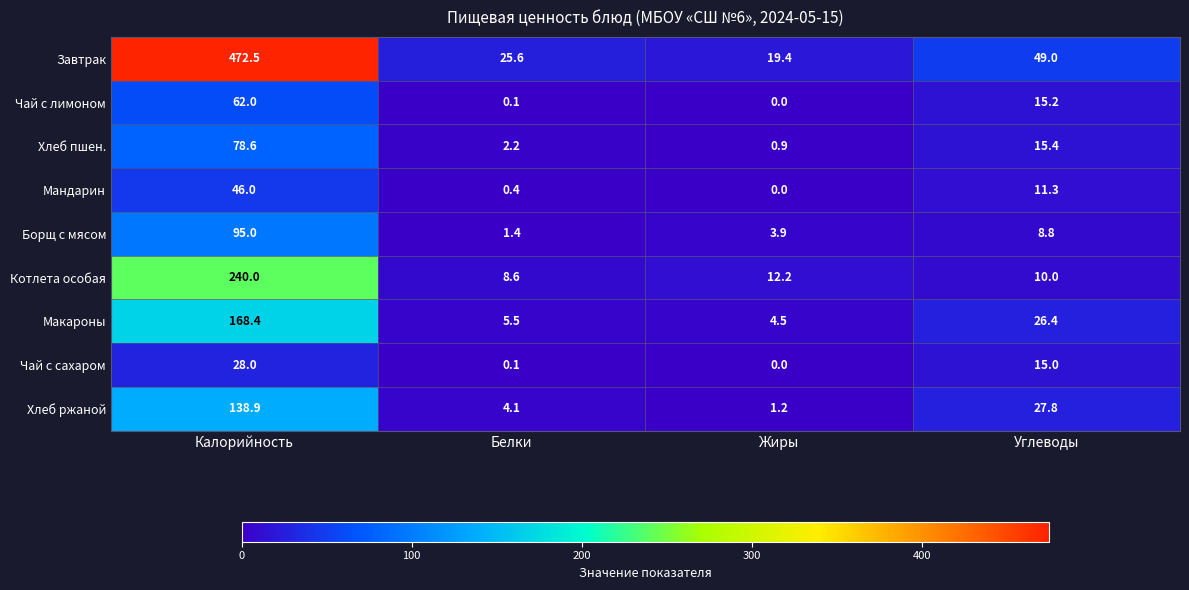

Where does the Макароны series first go above 26?

Калорийность